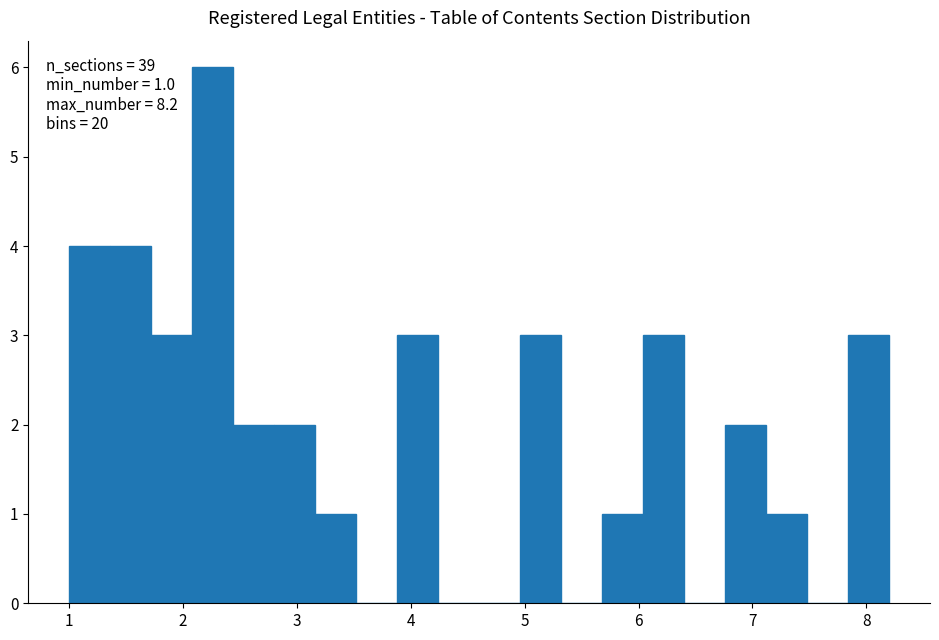

Read against the x-axis, roughly where is the centre of the tallest bar?

2.3